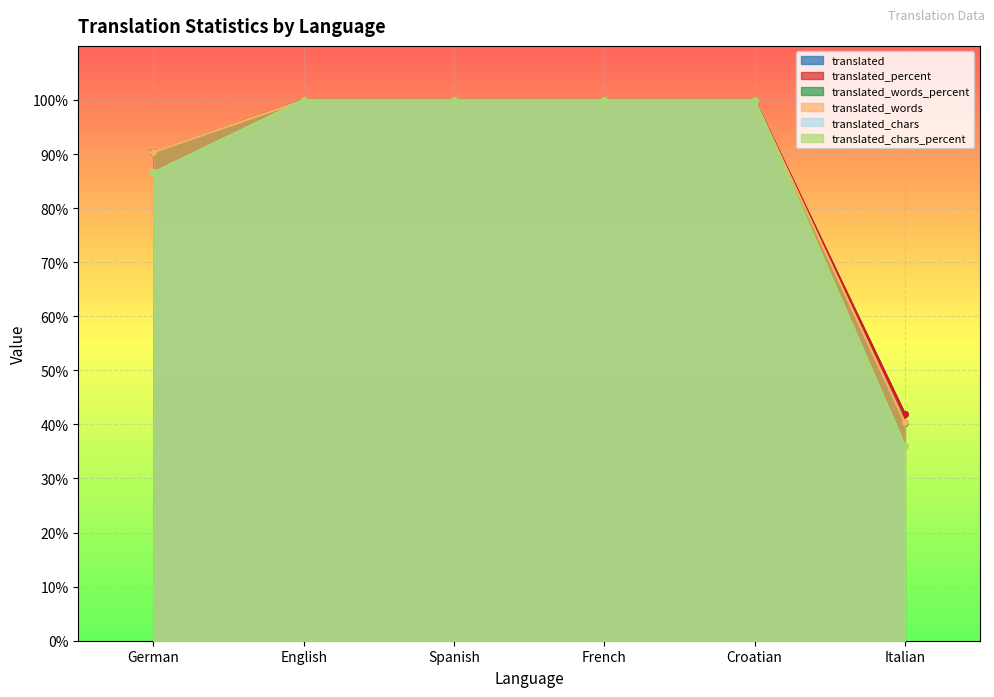

What is the smallest value displayed?

36.0